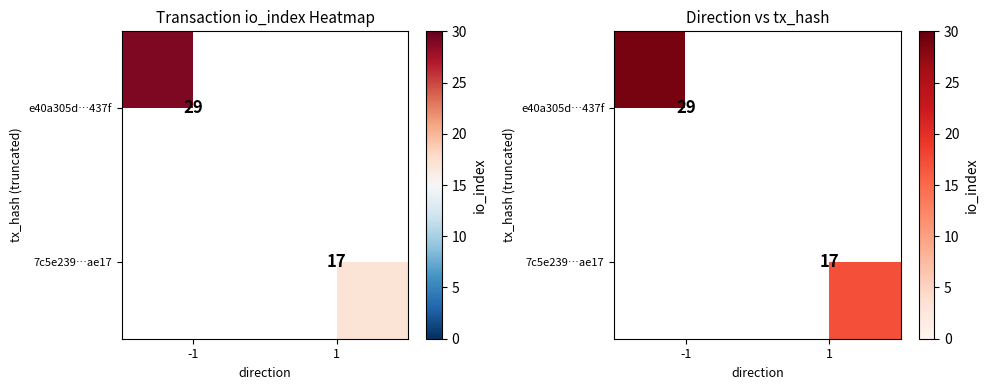

How many data points does each series have?

2